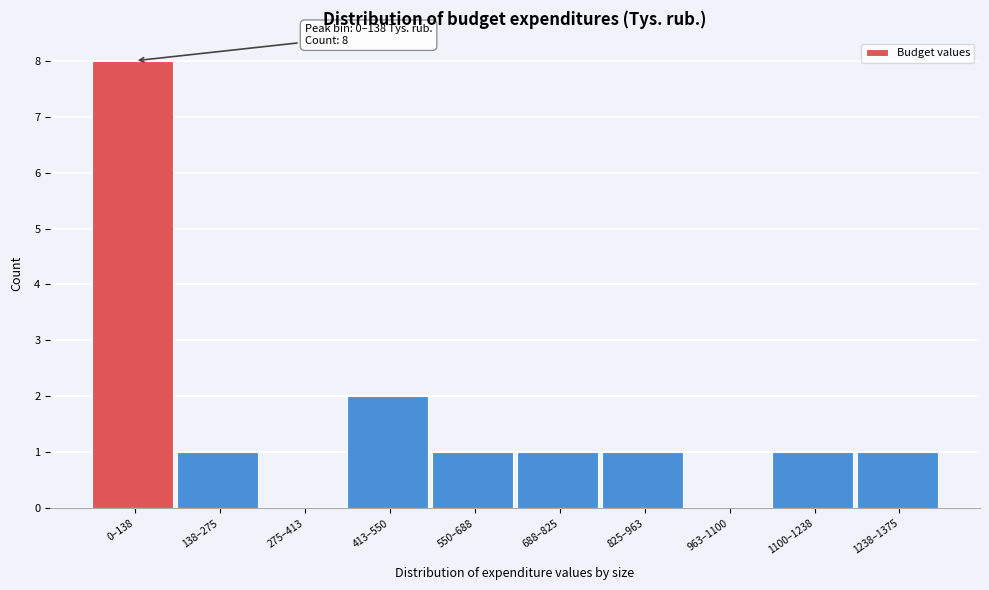

Reading left to right, transcribe all the data shown in this chart.

0–138=8	138–275=1	275–413=0	413–550=2	550–688=1	688–825=1	825–963=1	963–1100=0	1100–1238=1	1238–1375=1